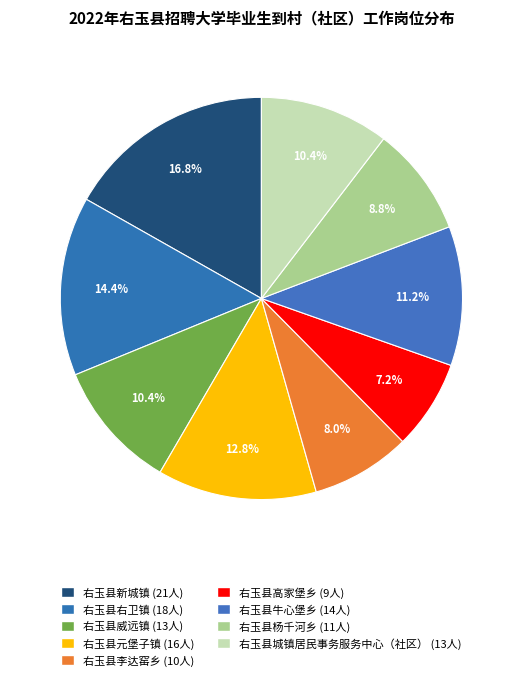

How many slices are in this pie chart?

9